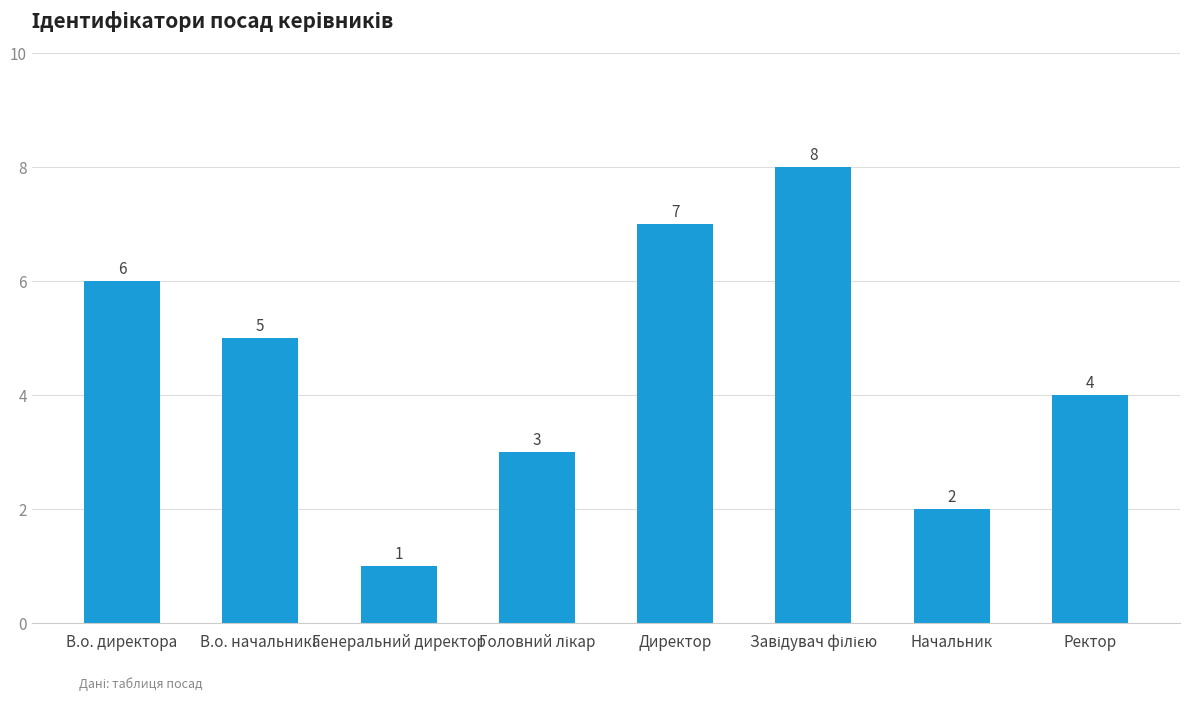

At which category does the chart reach its minimum across all series?

Генеральний директор